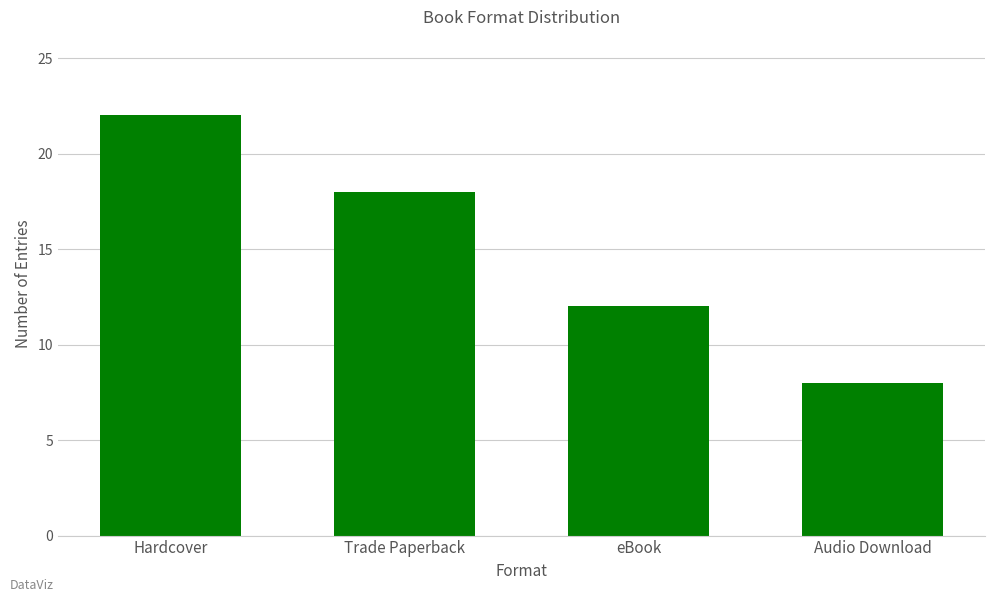

Count the number of data series in this chart.

1